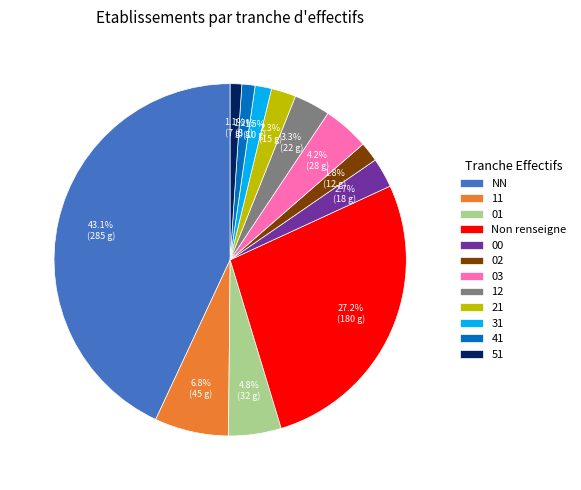

True or false: 51 accounts for 1% of the total.

True